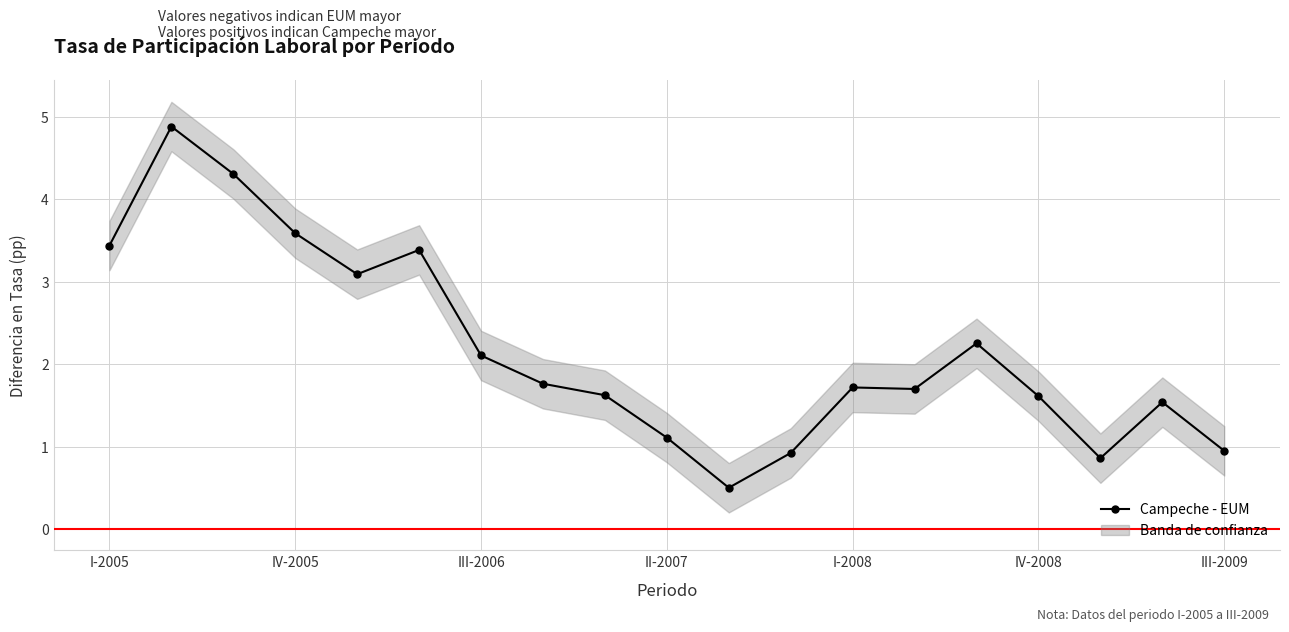

What is the greatest value displayed?

4.9